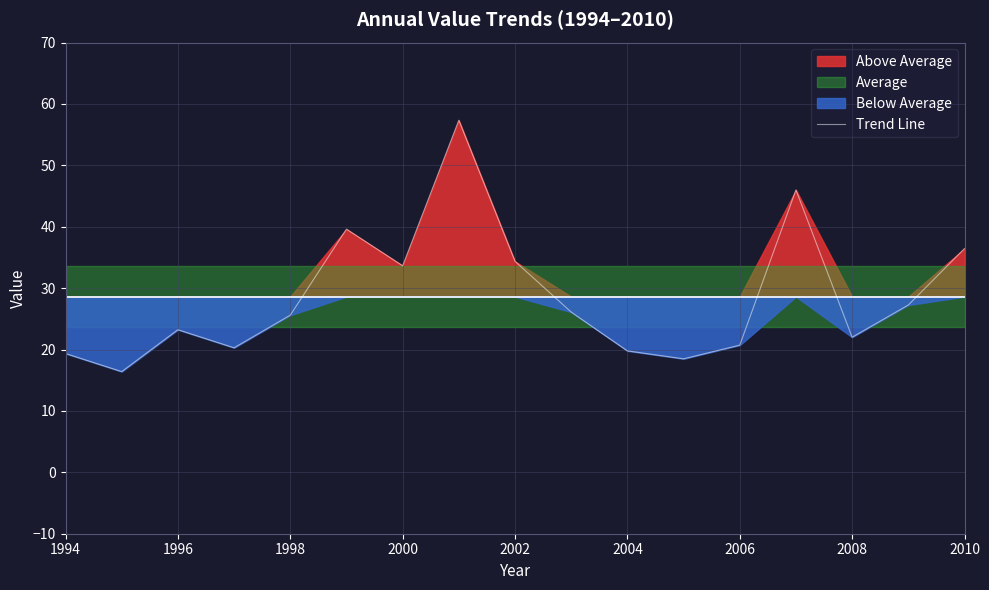

True or false: Trend Line has a value of 19.8 at 2004.

True